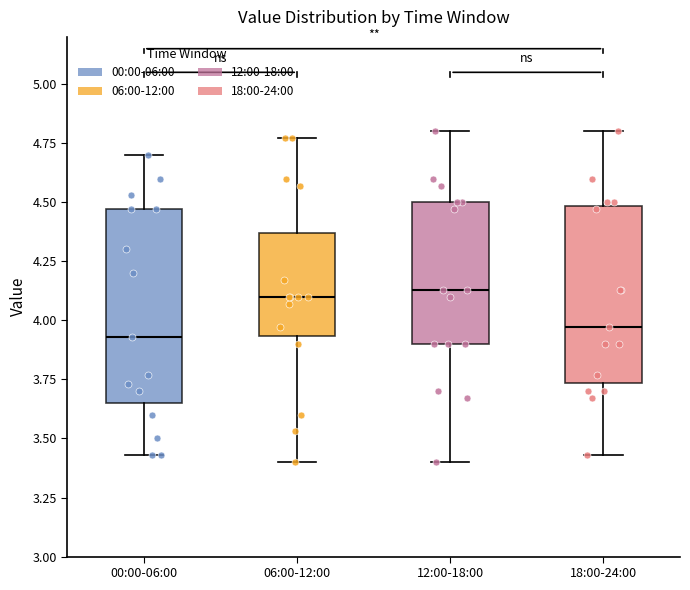

Reading left to right, transcribe this box plot: for each box, give where its median line is, the range the box spans, and where its two whiskers end, as read against the y-axis. The values are not printed on the chart, so give them approximately, as read against the axis.

00:00-06:00: median 3.95, box 3.65 to 4.45, whiskers 3.45 to 4.70
06:00-12:00: median 4.10, box 3.95 to 4.35, whiskers 3.40 to 4.75
12:00-18:00: median 4.15, box 3.90 to 4.50, whiskers 3.40 to 4.80
18:00-24:00: median 3.95, box 3.75 to 4.50, whiskers 3.45 to 4.80